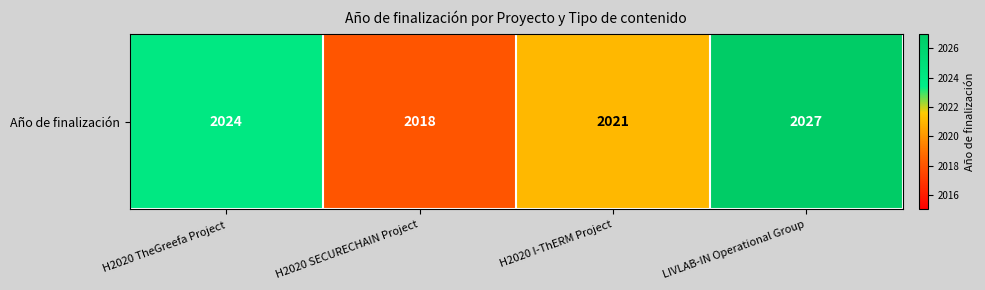

What is the maximum value shown in the chart?

2027